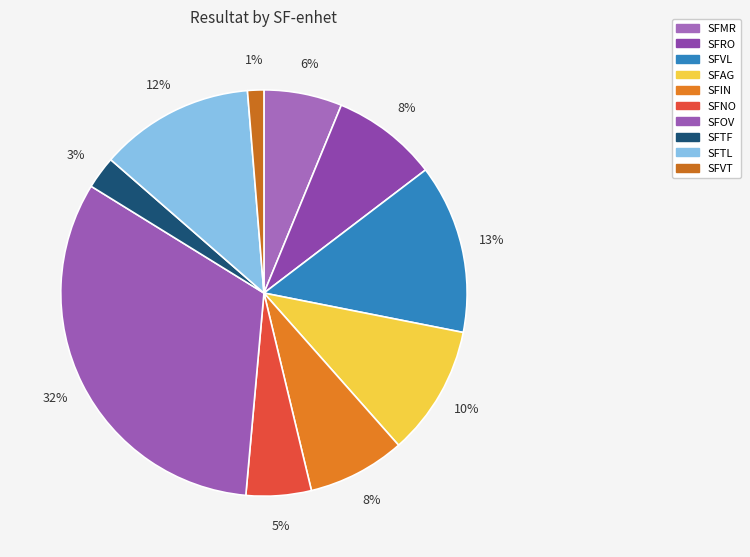

Is it true that SFVL is 13% of the pie?

True